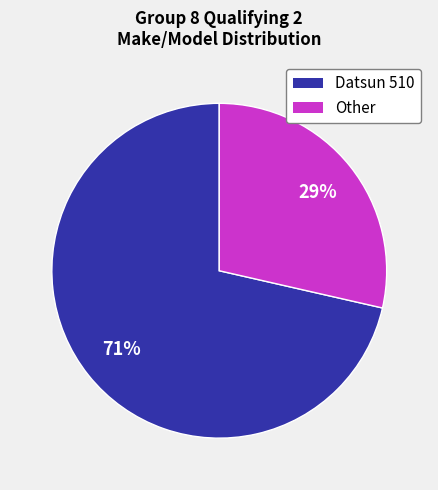

To the nearest percent, what is the average slice percentage?

50%